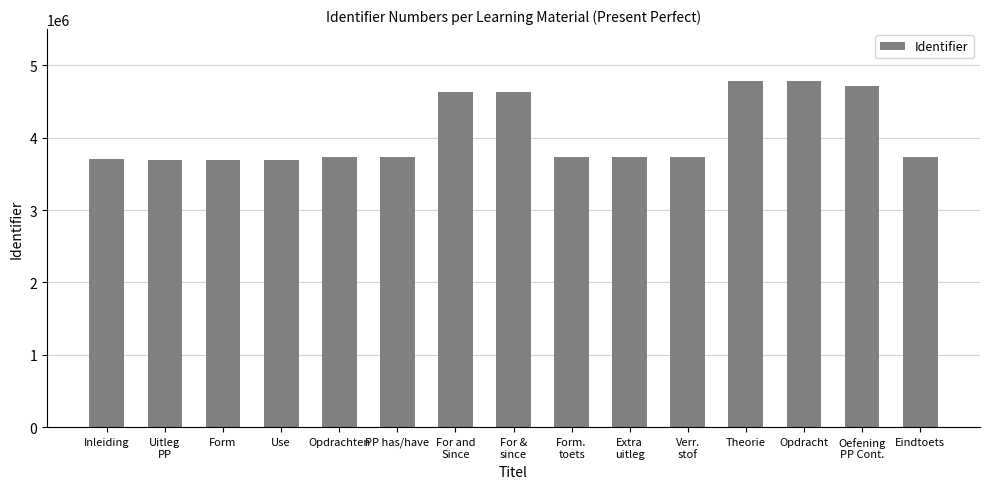

At which label is the value closest to 4235659?

For &
since